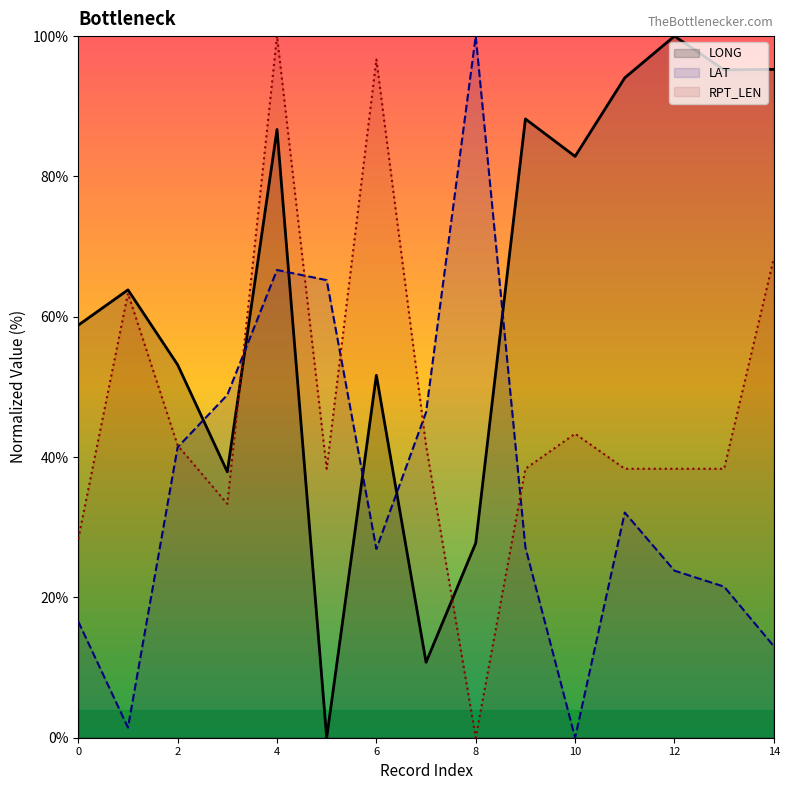

True or false: RPT_LEN has a value of 0.0 at 8.

True